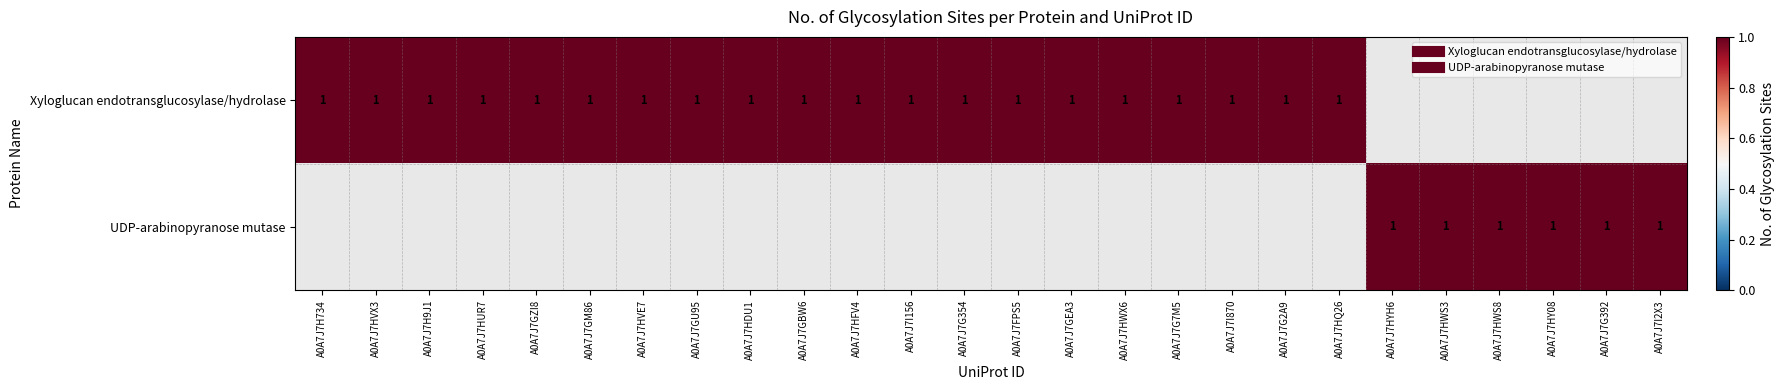

At which category does the chart reach its minimum across all series?

A0A7J7HVE7